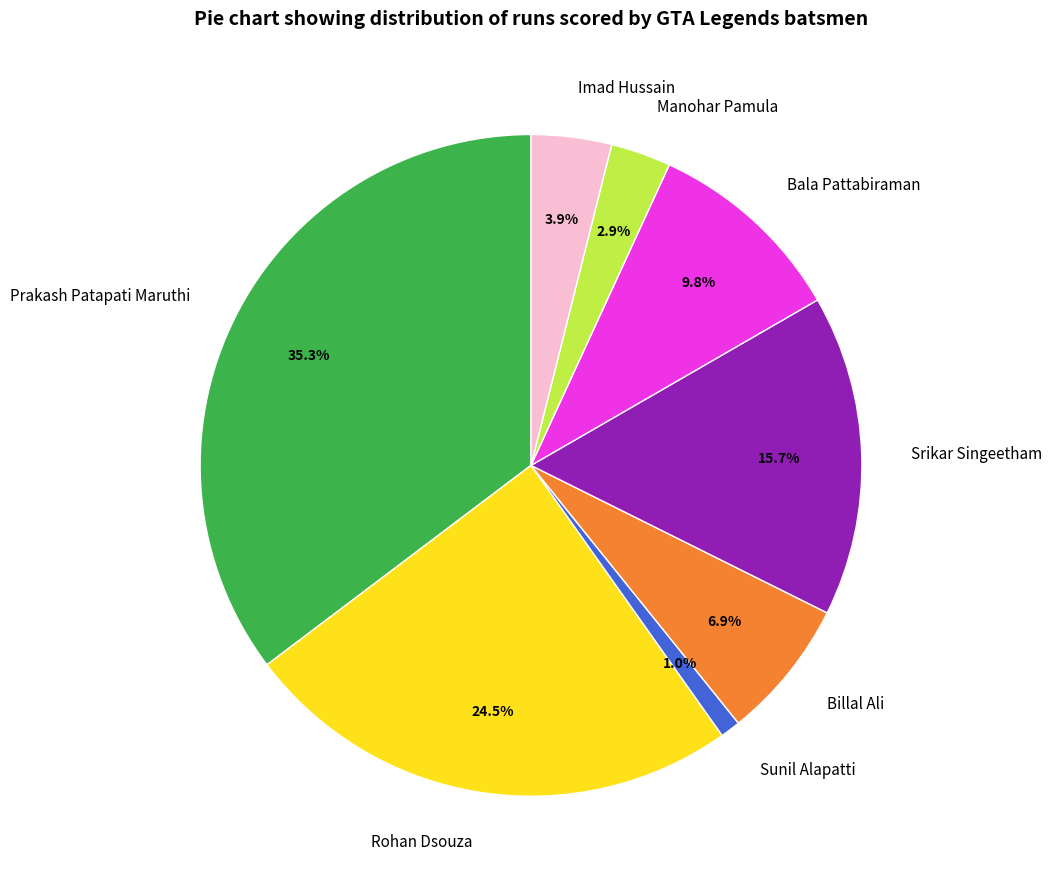

What is the total percentage of Prakash Patapati Maruthi and Rohan Dsouza?

59.8%